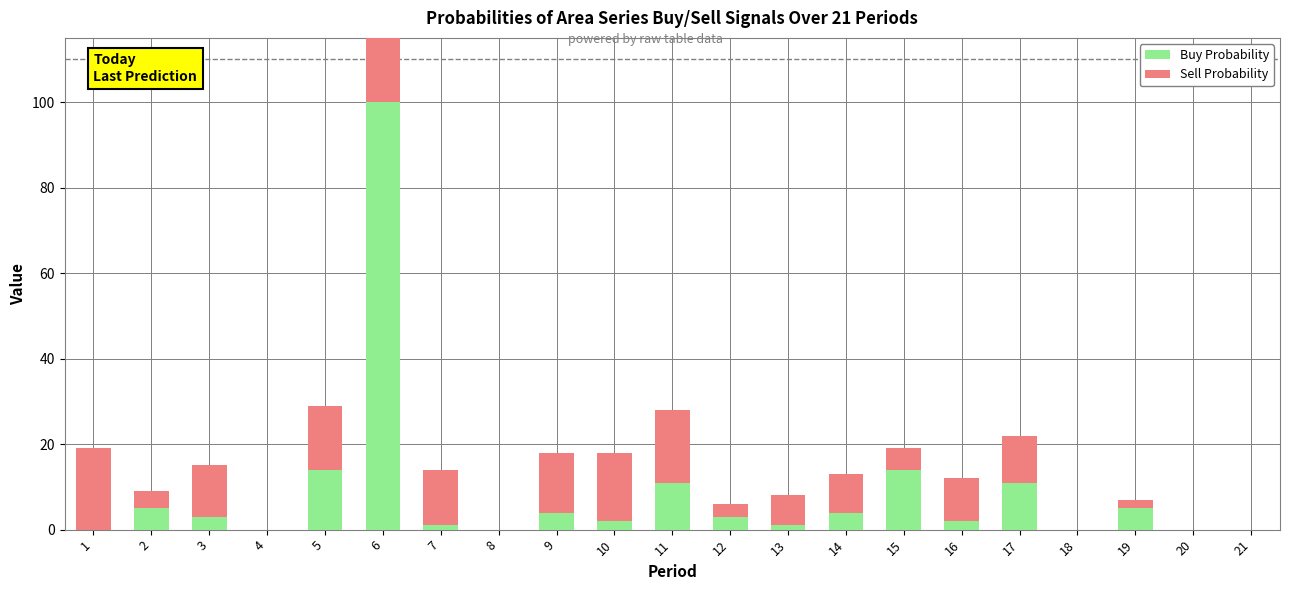

How many positive values does the Buy Probability series have?

15